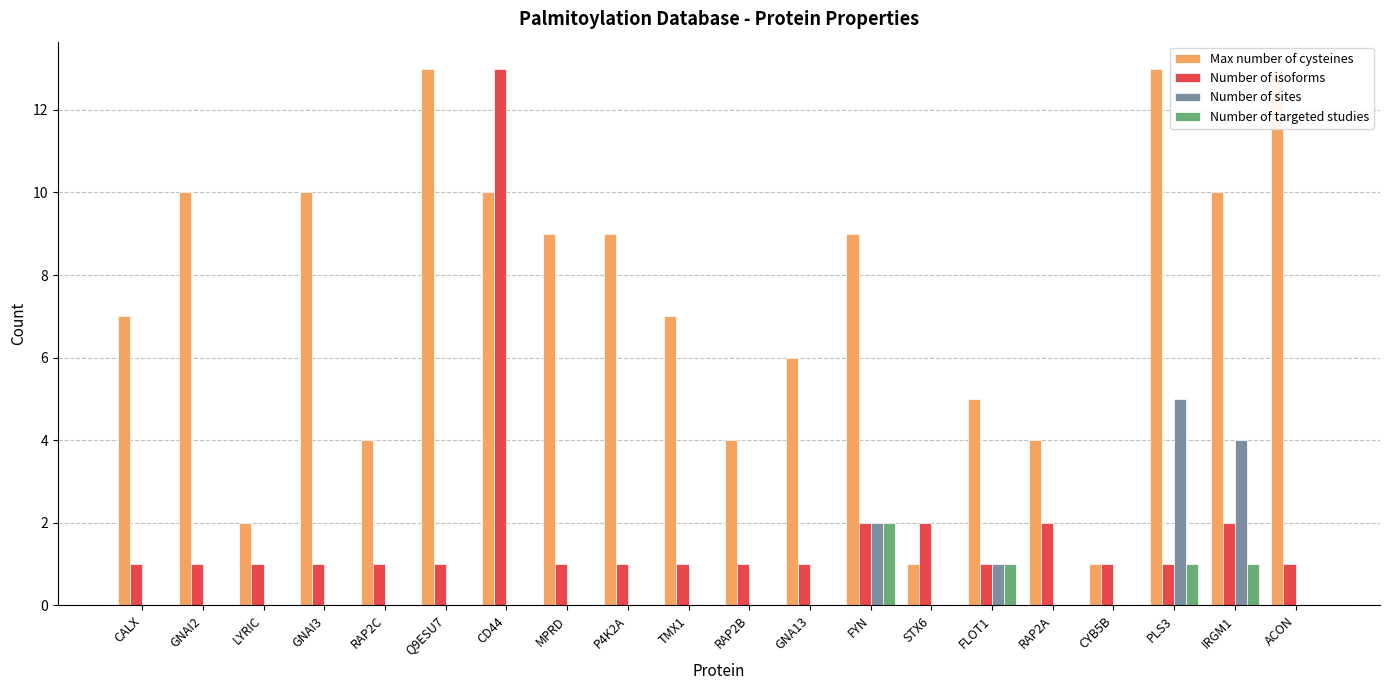

Between MPRD and RAP2A, which is larger?

MPRD